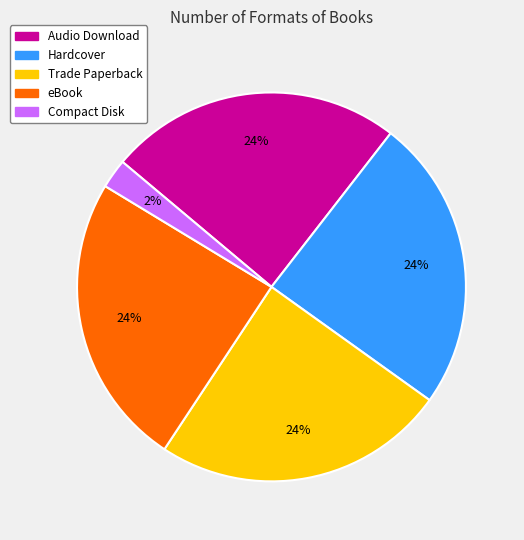

Approximately how many times larger is the value at Hardcover compared to eBook?

1.0